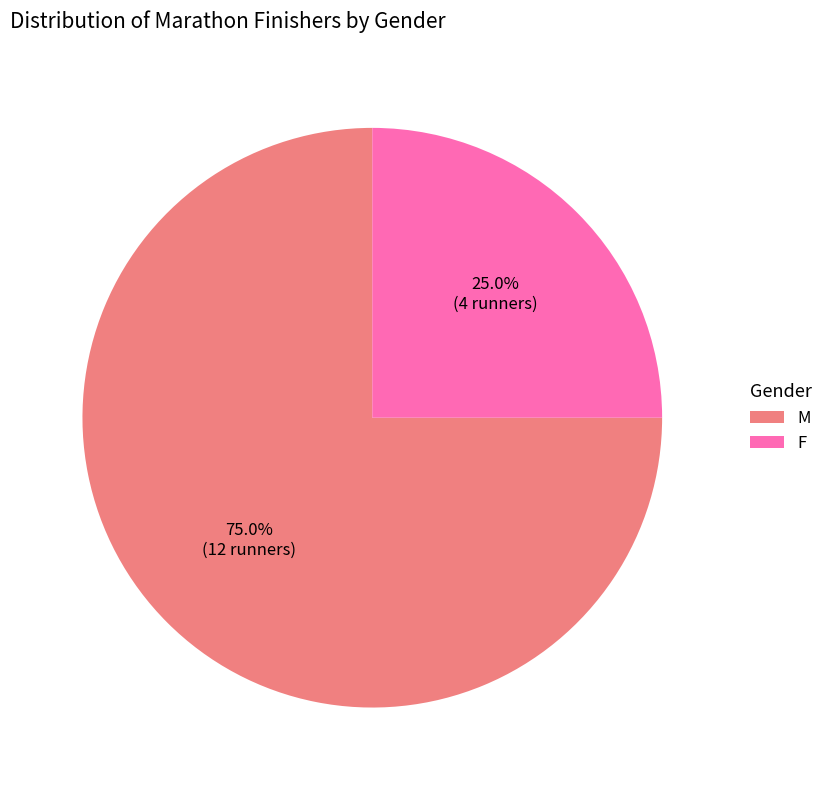

Approximately how many times larger is the value at F compared to M?

0.3